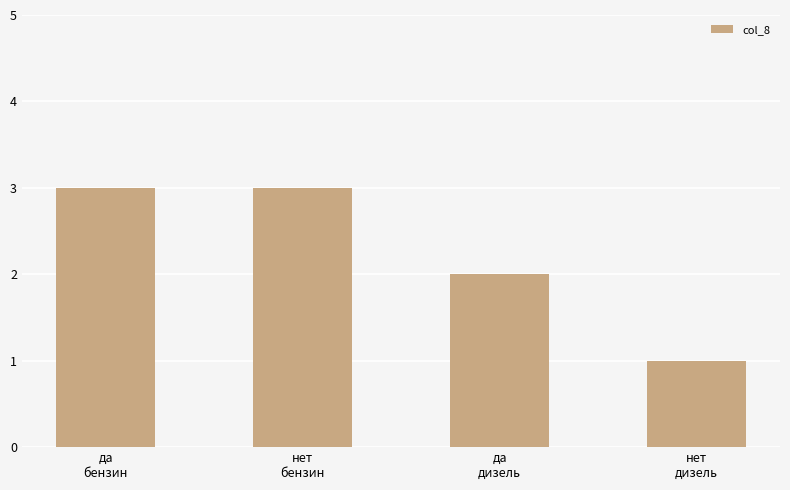

The value at нет
дизель is 1. True or false?

True